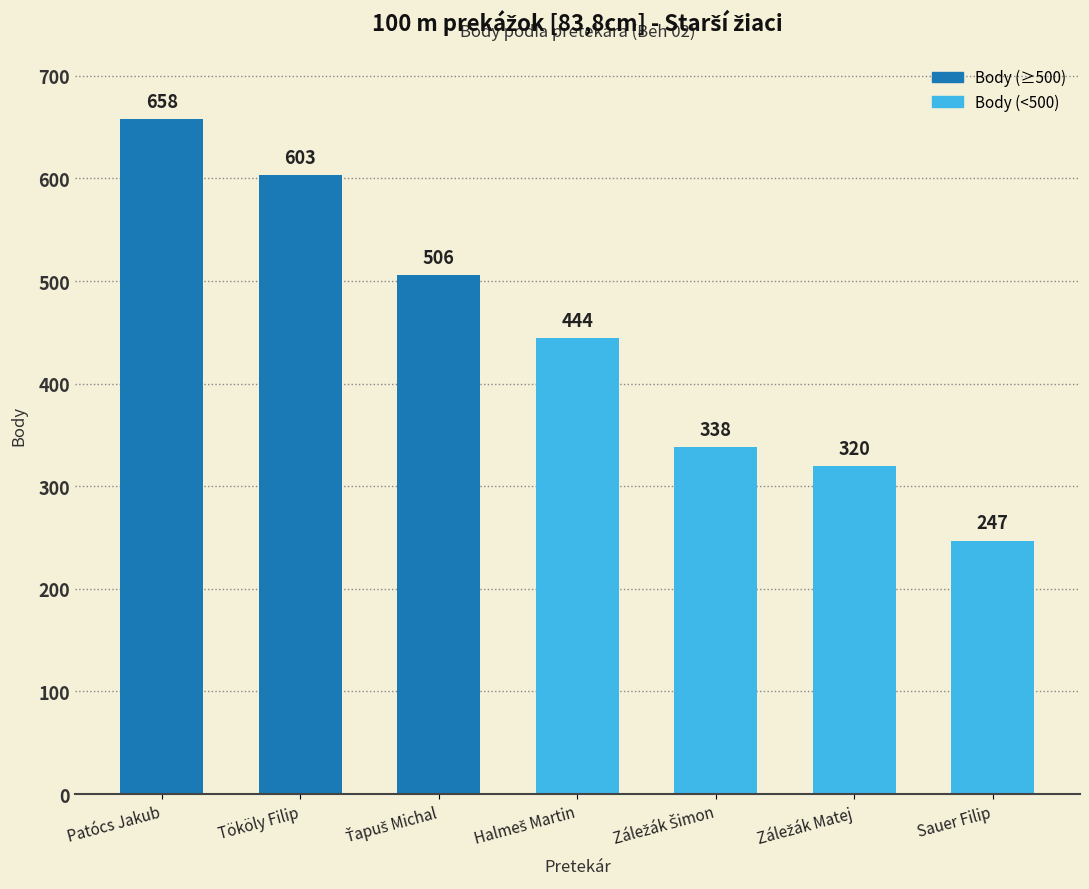

Reading right to left, list all the values displayed in this chart.

247	320	338	444	506	603	658